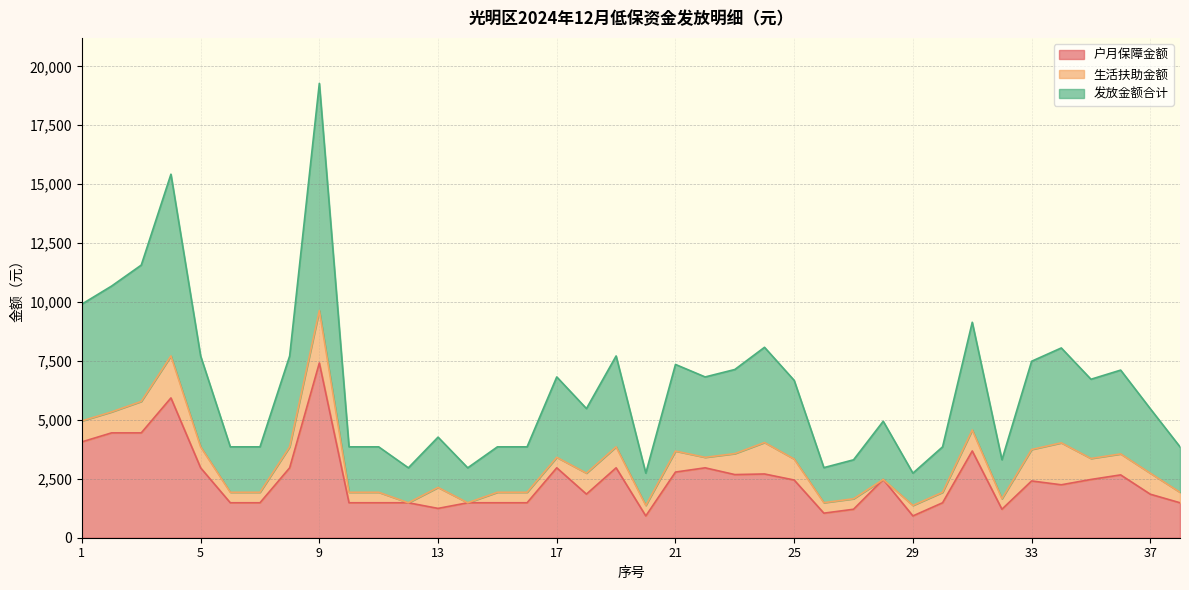

Which series has the largest total across all categories?

发放金额合计